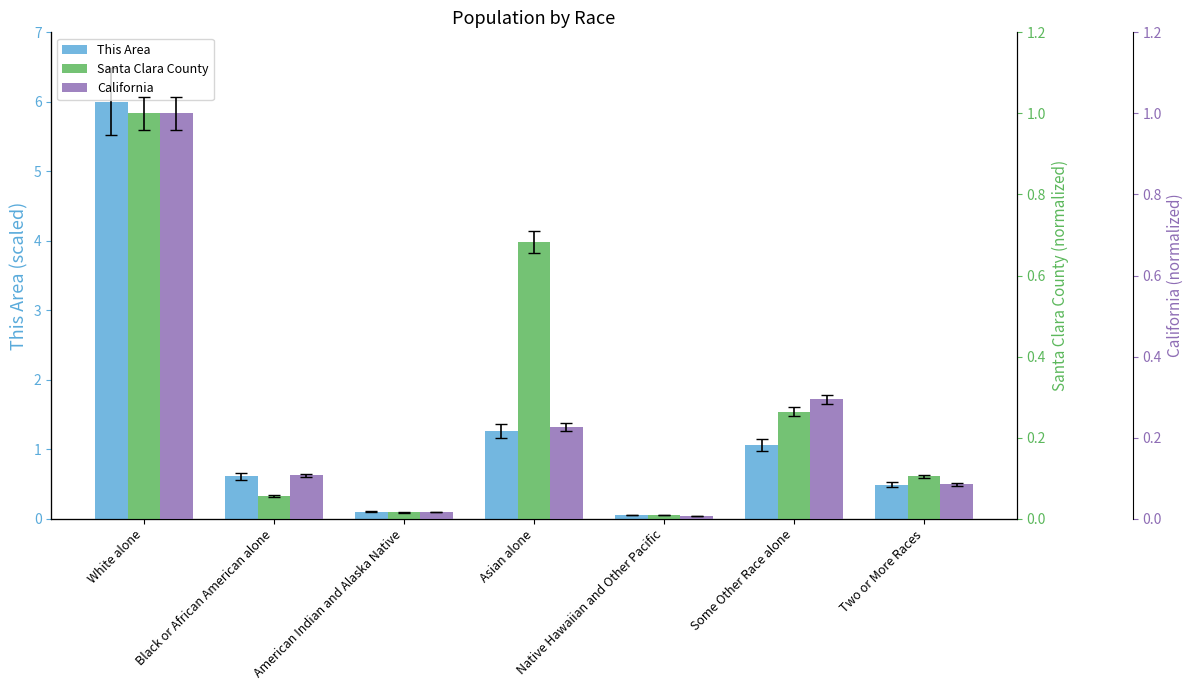

Between Black or African American alone and Native Hawaiian and Other Pacific, which series saw the biggest shift?

This Area